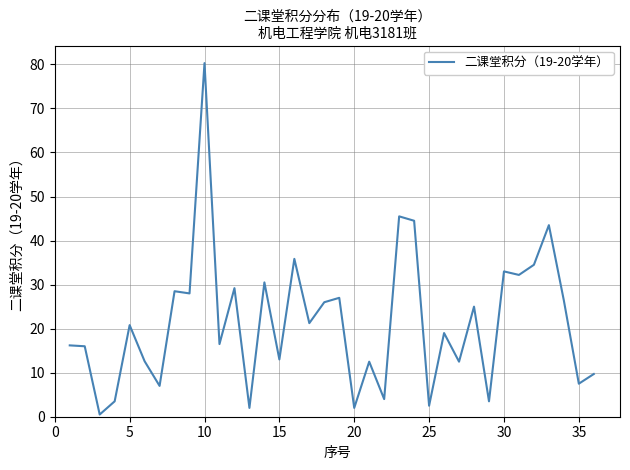

True or false: the data has more than 1 interior local peaks.

True